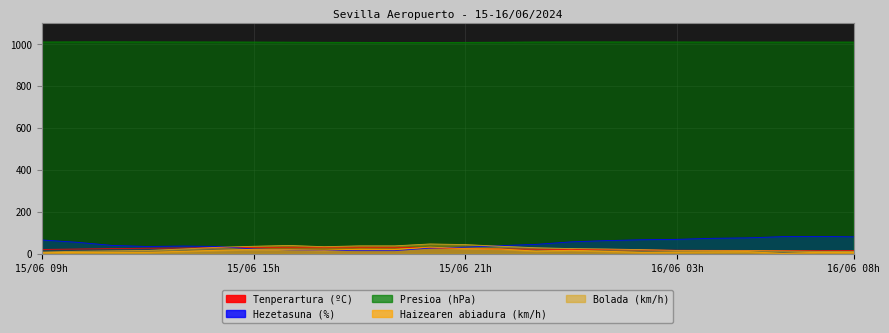

Read the Haizearen abiadura (km/h) value at 16/06 03h.

9.0